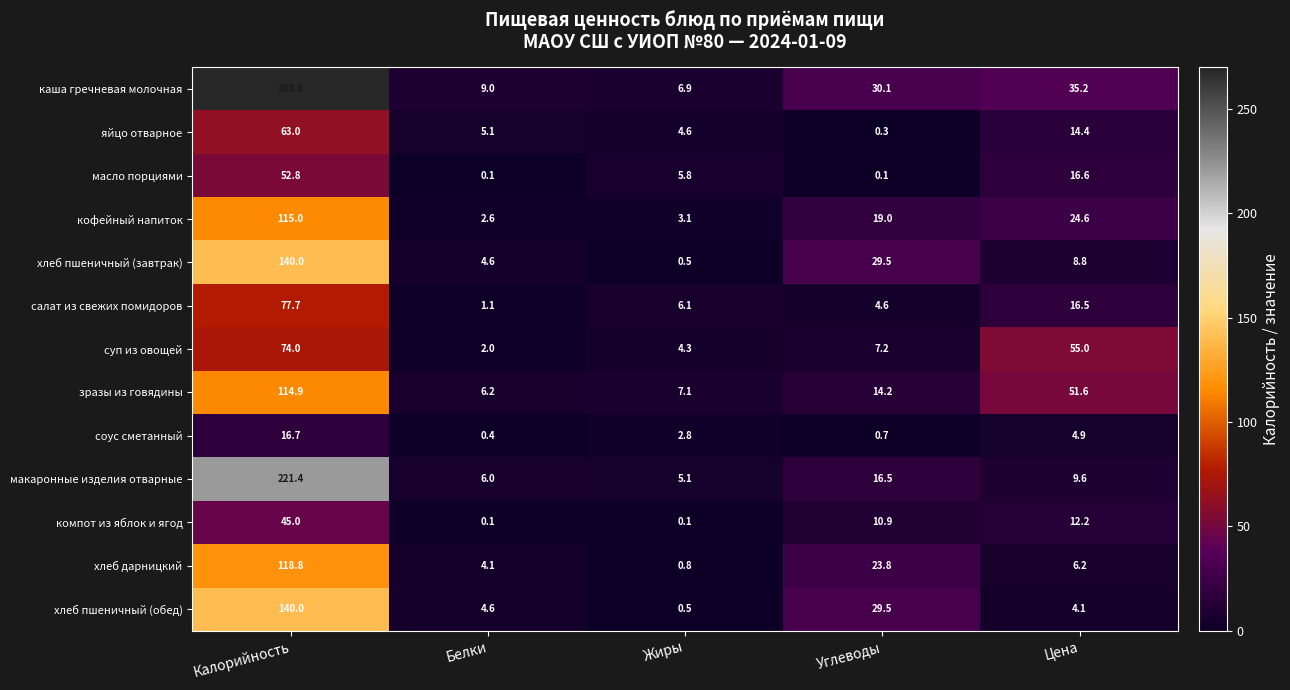

List the labels in order of суп из овощей value, largest first.

Калорийность, Цена, Углеводы, Жиры, Белки